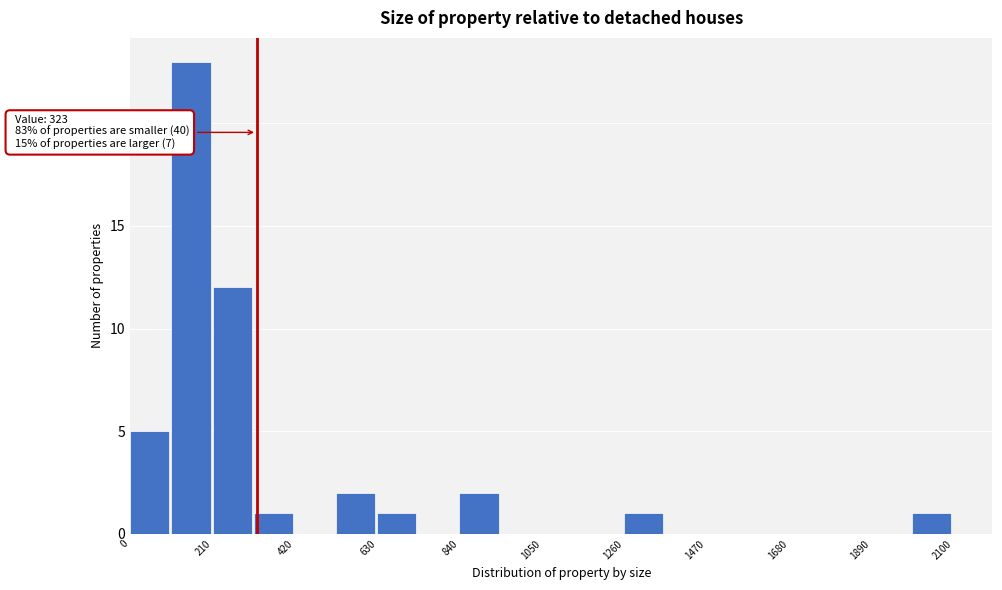

Around what value on the x-axis is the tallest bar? Give the approximate position of its centre, as read against the axis.

150